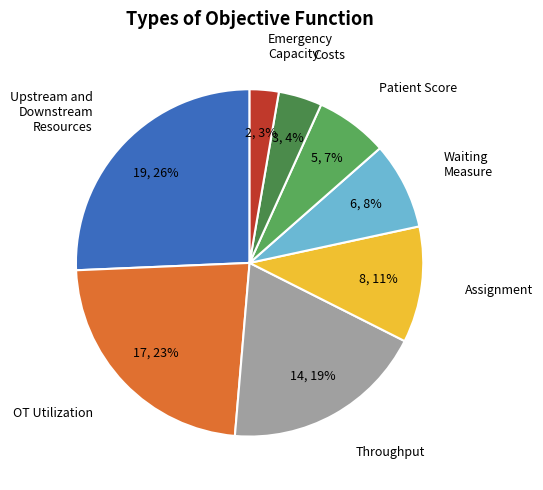

To the nearest percent, what is the average slice percentage?

12%